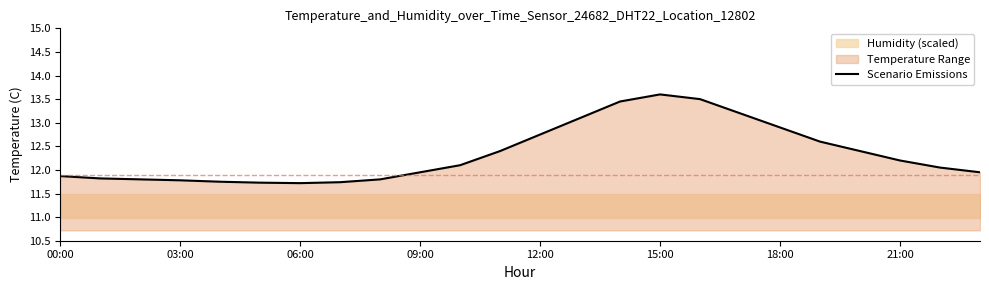

How many points are higher than both their immediate neighbors (excluding endpoints)?

1